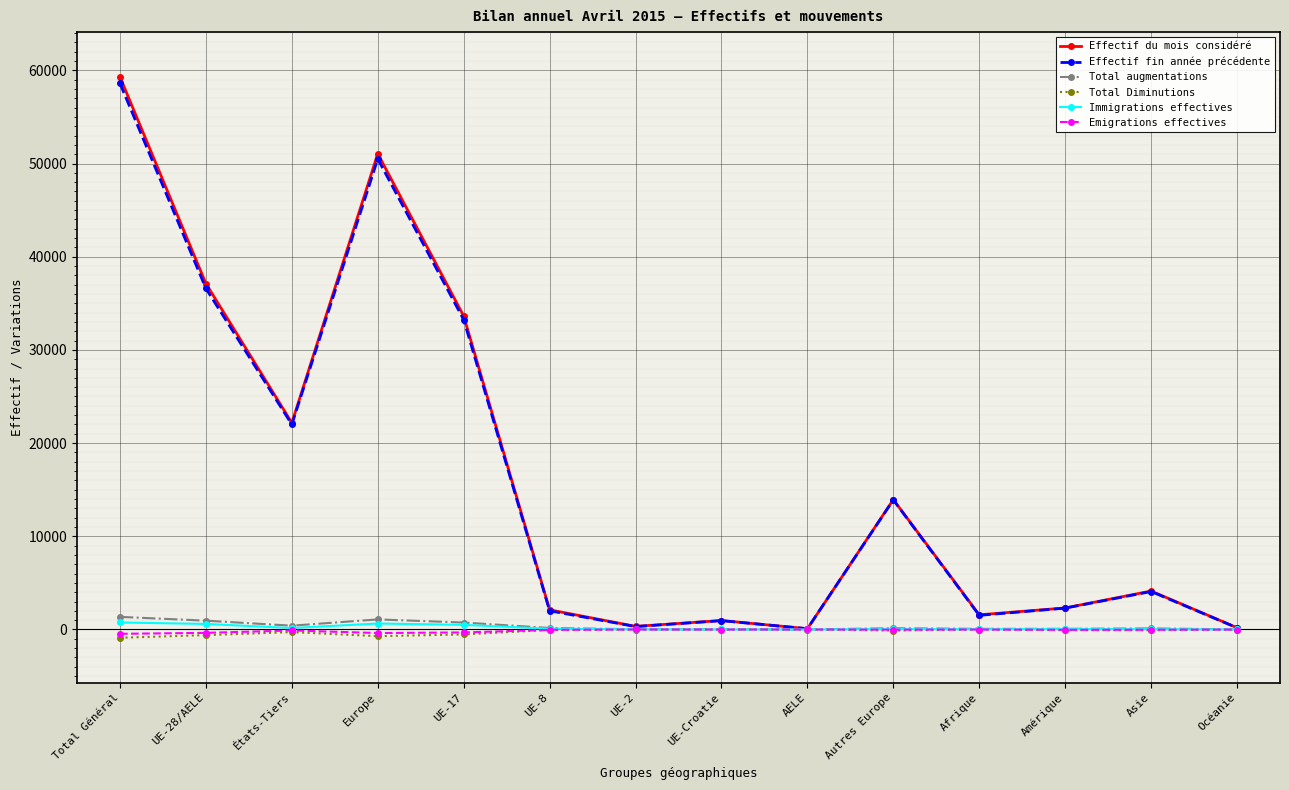

What is the sum of all Effectif du mois considéré values?

228874